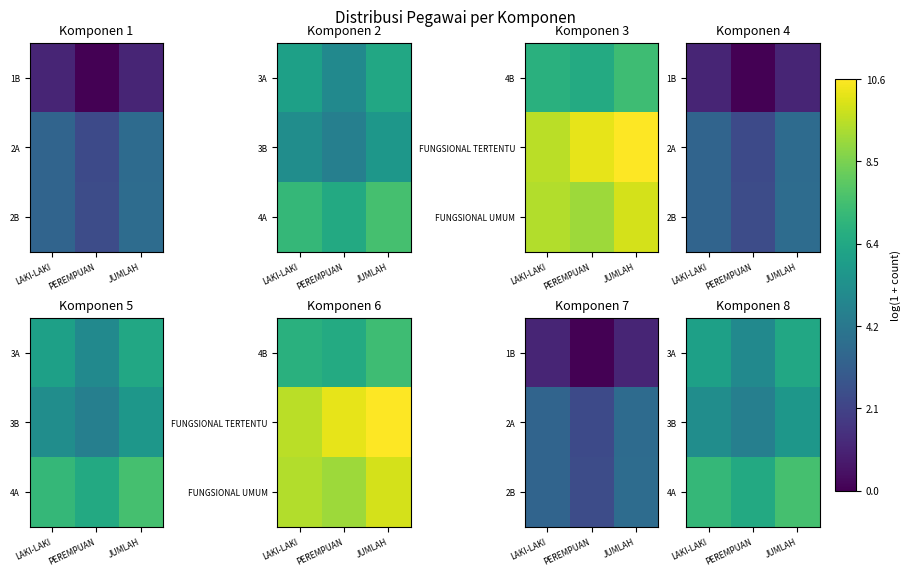

At which label does 4A reach its minimum?

PEREMPUAN